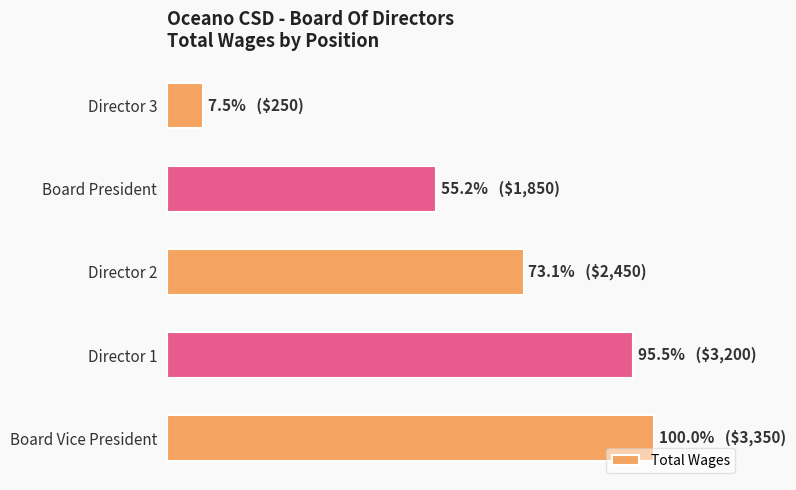

List the labels in order of value, largest first.

Board Vice President, Director 1, Director 2, Board President, Director 3